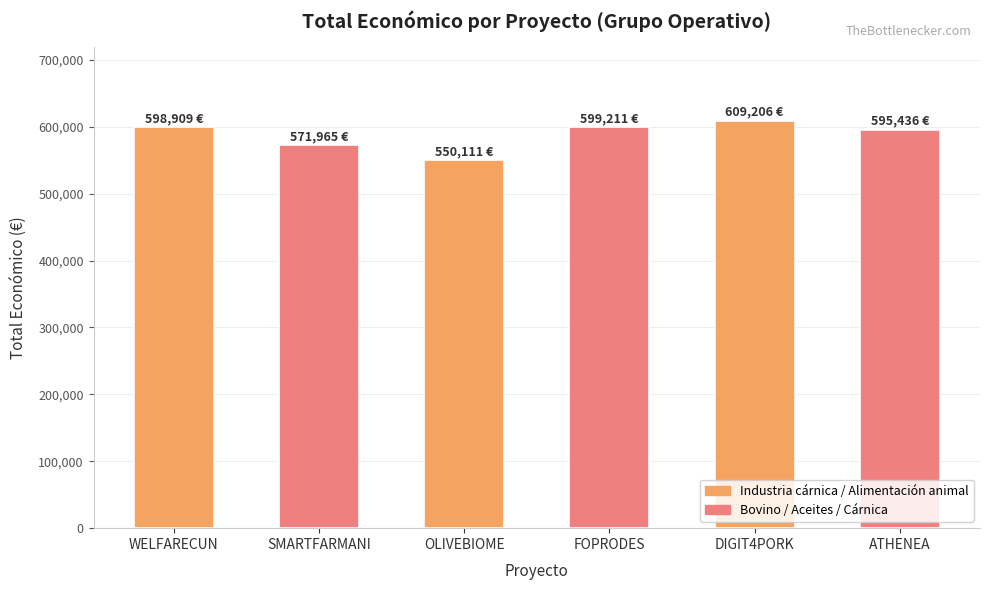

What is the value of the 1st bar from the left?

598909